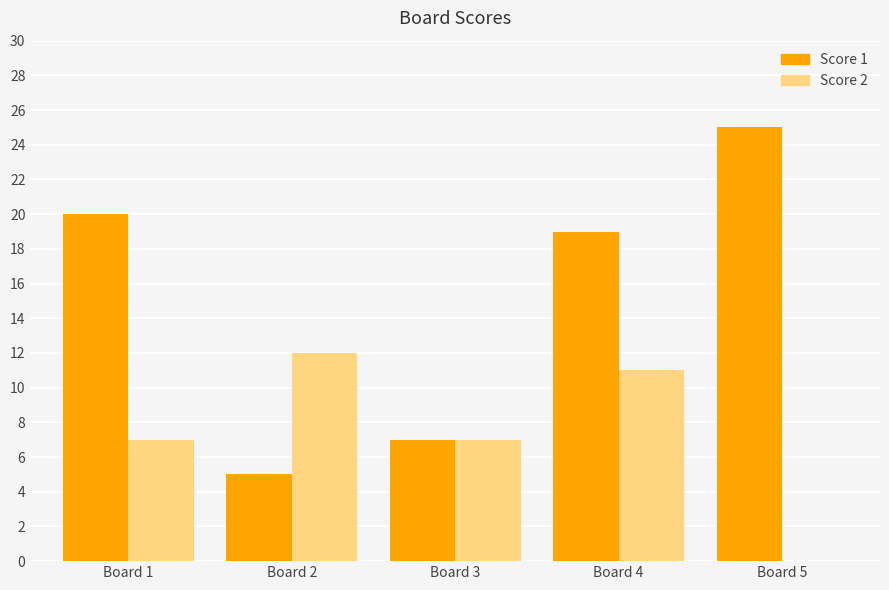

What value does the Score 2 series have at Board 2?

12